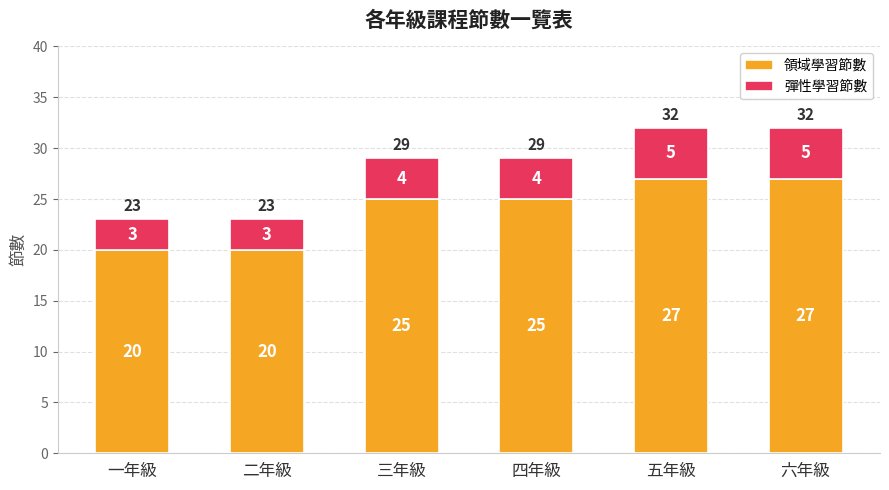

What is the difference between the maximum and minimum values in the 領域學習節數 series?

7